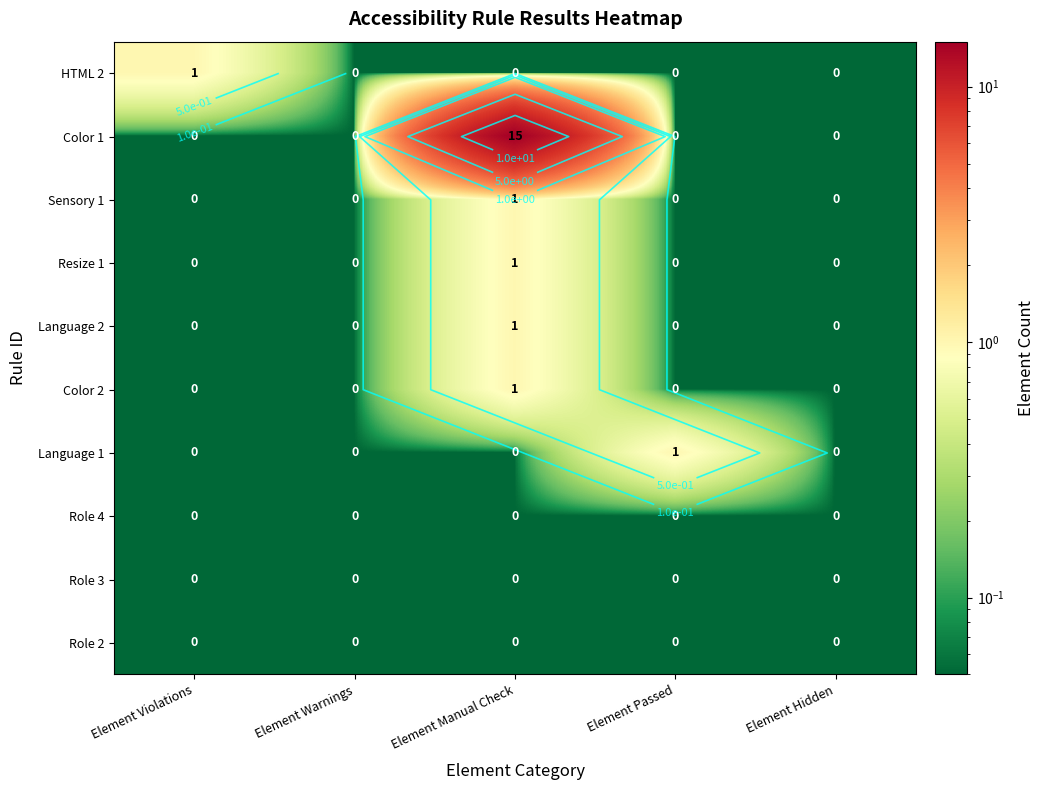

Is the value of Color 1 at Element Warnings greater than the value of Color 2 at Element Manual Check?

No